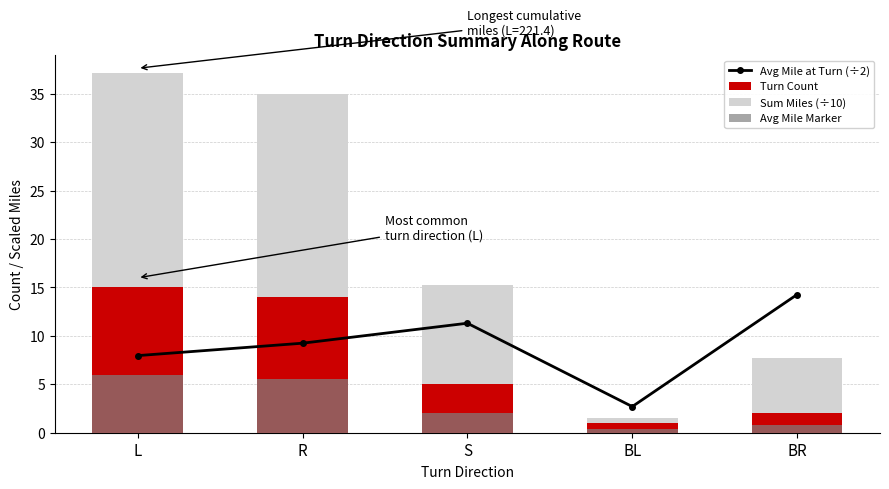

Reading left to right, extract all data points from this chart.

Avg Mile at Turn (÷2): L=8.0	R=9.2	S=11.3	BL=2.7	BR=14.3
Turn Count: L=15.0	R=14.0	S=5.0	BL=1.0	BR=2.0
Sum Miles (÷10): L=22.1	R=21.0	S=10.3	BL=0.5	BR=5.7
Avg Mile Marker: L=6.0	R=5.6	S=2.0	BL=0.4	BR=0.8